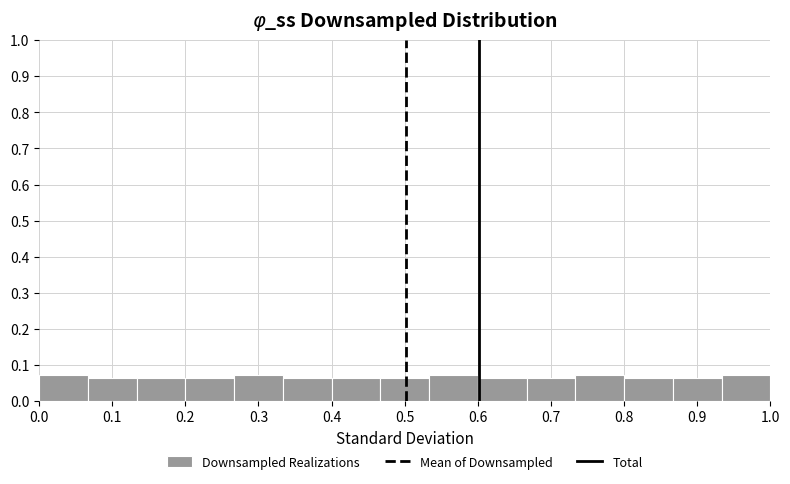

What is the height of the bar covering 0.80 to 0.87 on the x-axis? Neither the bar edges nor the heights are printed on the chart, so give them approximately, as read against the axes.

0.06